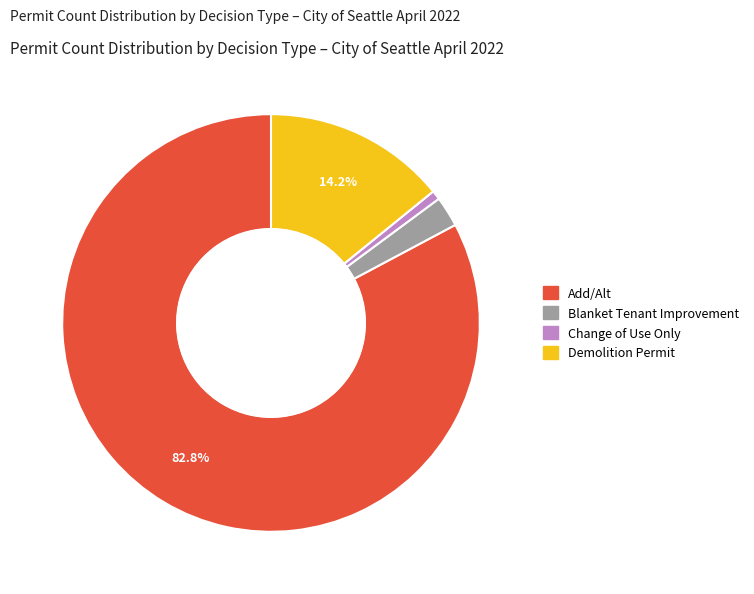

Is there a majority slice in this chart?

Yes